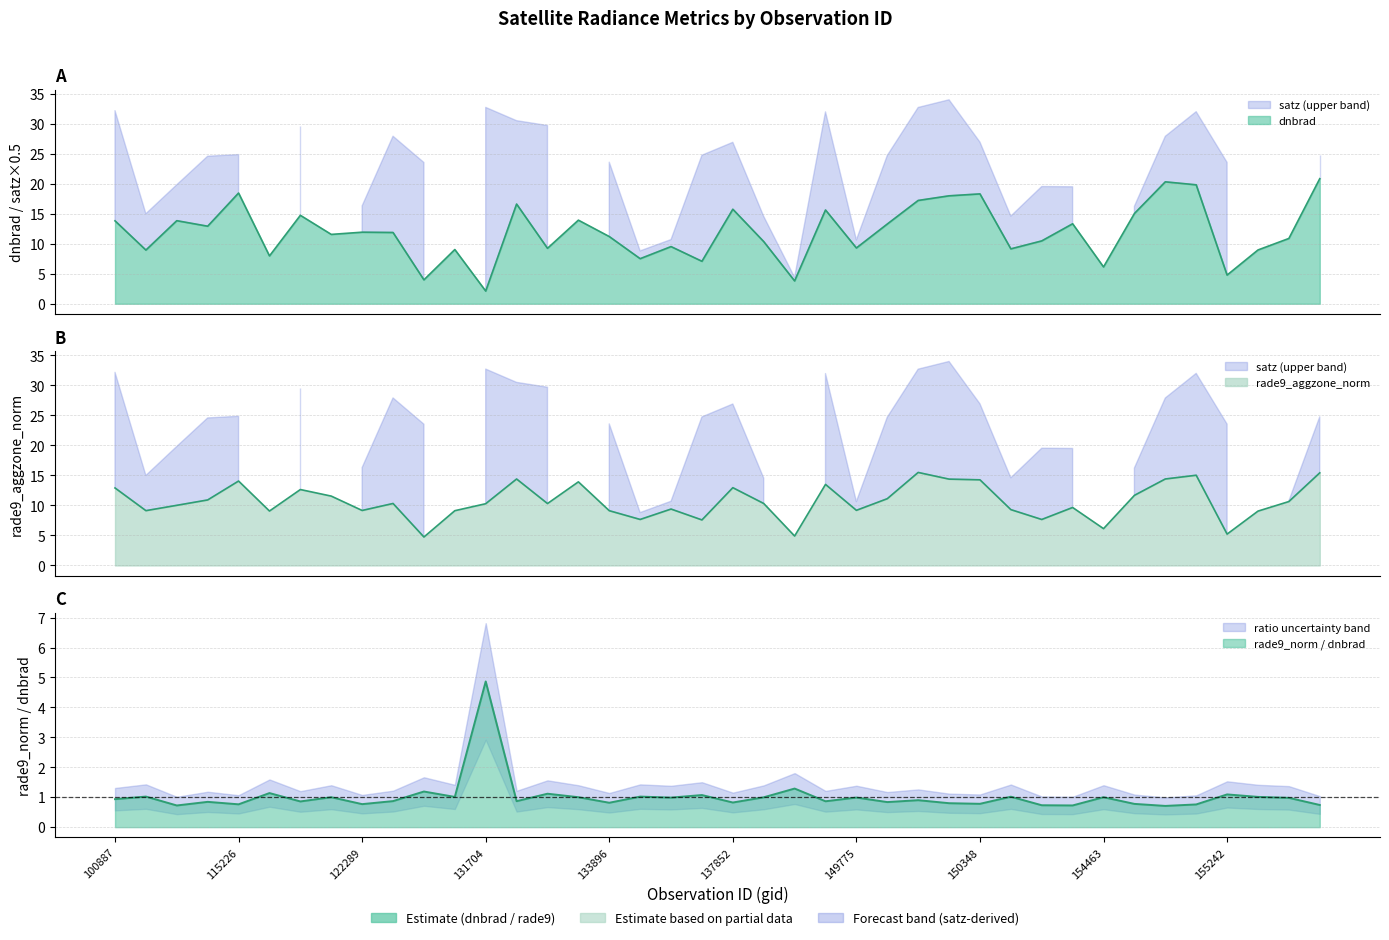

How many intersections are there between dnbrad and rade9_aggzone_norm?

17